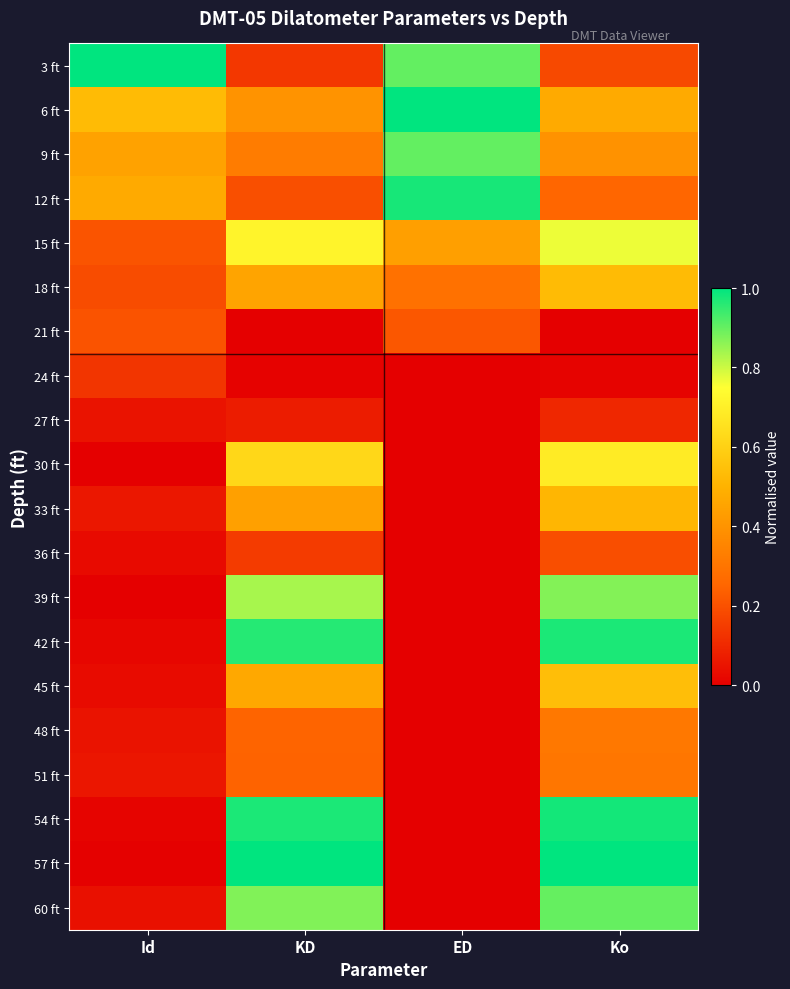

Reading left to right, transcribe all the data shown in this chart.

3 ft: Id=1.0	KD=0.1	ED=0.9	Ko=0.2
6 ft: Id=0.5	KD=0.4	ED=1.0	Ko=0.5
9 ft: Id=0.4	KD=0.3	ED=0.9	Ko=0.4
12 ft: Id=0.5	KD=0.2	ED=1.0	Ko=0.3
15 ft: Id=0.2	KD=0.7	ED=0.4	Ko=0.8
18 ft: Id=0.2	KD=0.5	ED=0.3	Ko=0.5
21 ft: Id=0.2	KD=0.0	ED=0.2	Ko=0.0
24 ft: Id=0.1	KD=0.0	ED=0.0	Ko=0.0
27 ft: Id=0.0	KD=0.1	ED=0.0	Ko=0.1
30 ft: Id=0.0	KD=0.6	ED=0.0	Ko=0.7
33 ft: Id=0.1	KD=0.4	ED=0.0	Ko=0.5
36 ft: Id=0.0	KD=0.1	ED=0.0	Ko=0.2
39 ft: Id=0.0	KD=0.8	ED=0.0	Ko=0.9
42 ft: Id=0.0	KD=1.0	ED=0.0	Ko=1.0
45 ft: Id=0.0	KD=0.5	ED=0.0	Ko=0.5
48 ft: Id=0.0	KD=0.2	ED=0.0	Ko=0.3
51 ft: Id=0.1	KD=0.2	ED=0.0	Ko=0.3
54 ft: Id=0.0	KD=1.0	ED=0.0	Ko=1.0
57 ft: Id=0.0	KD=1.0	ED=0.0	Ko=1.0
60 ft: Id=0.0	KD=0.9	ED=0.0	Ko=0.9